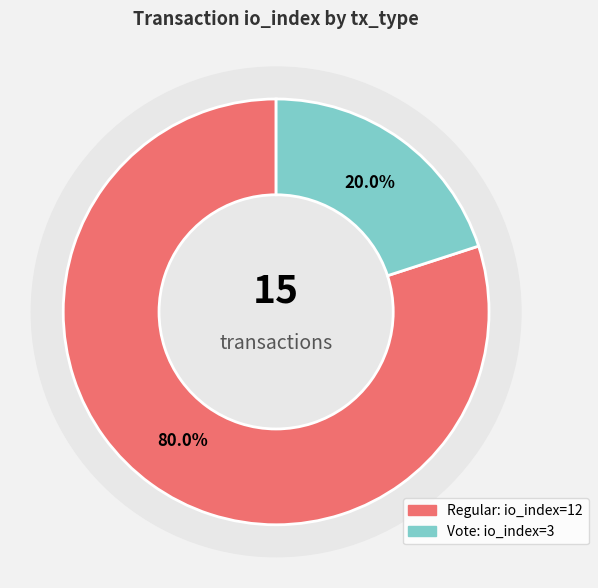

Rank the categories by value from lowest to highest.

Vote, Regular